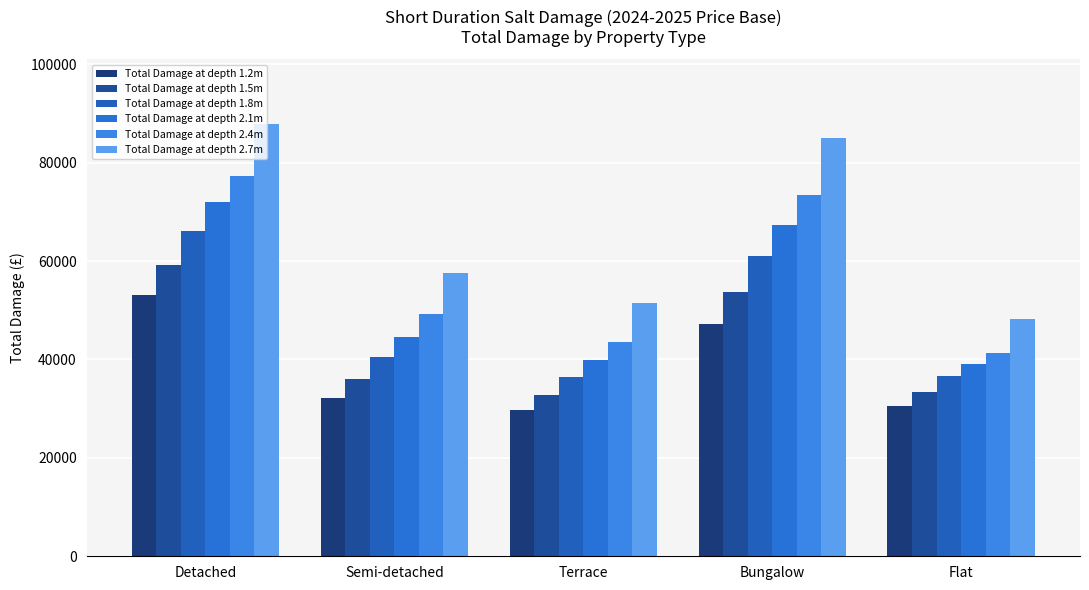

The Total Damage at depth 2.1m series shows 127026 at Detached. True or false?

False